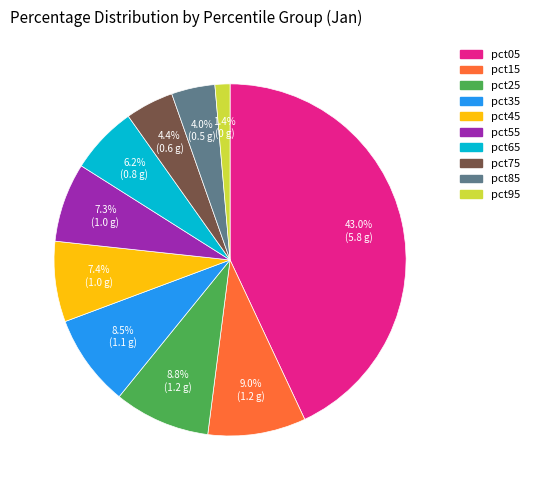

Approximately how many times larger is the value at pct15 compared to pct05?

0.2